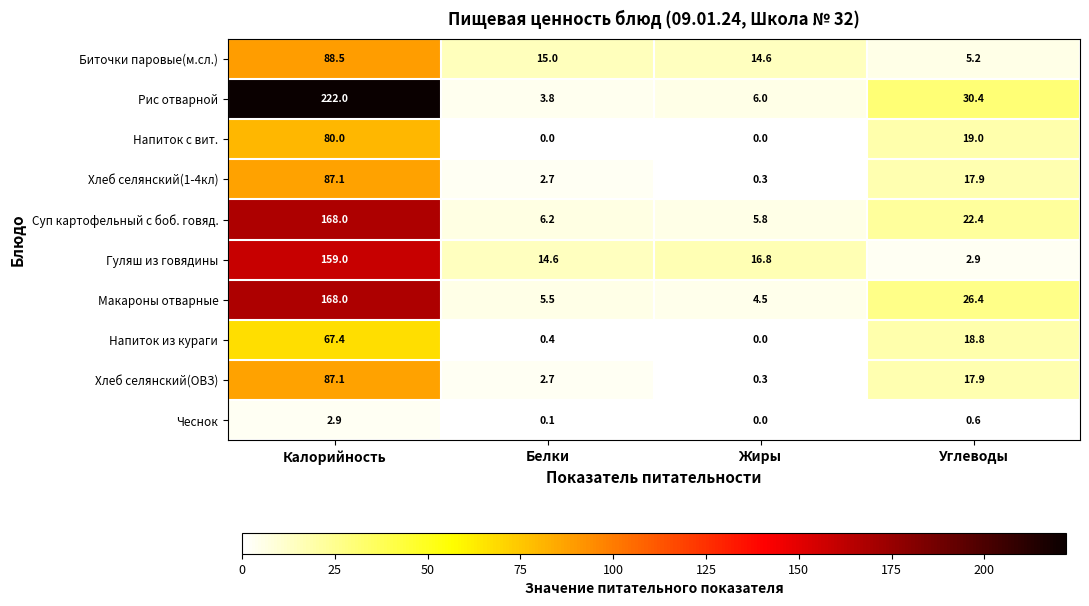

What is the sum of all Чеснок values?

3.6